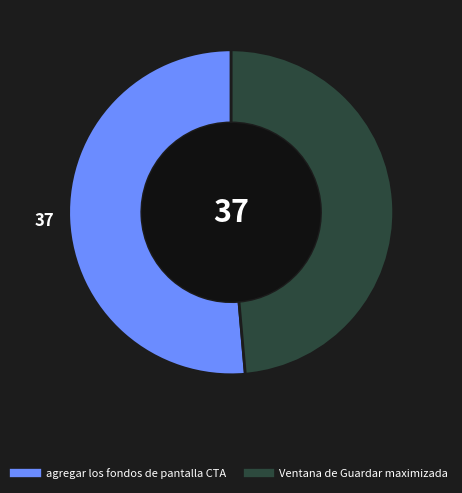

Combined, do agregar los fondos de pantalla CTA and Ventana de Guardar maximizada account for over 50%?

Yes